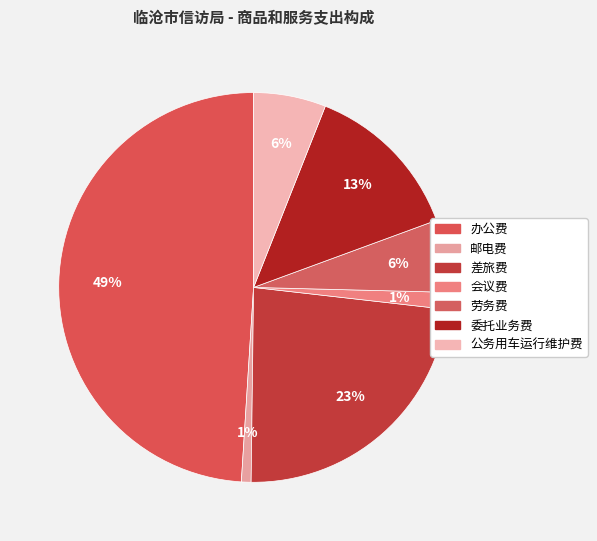

Rank the categories by value from lowest to highest.

邮电费, 会议费, 劳务费, 公务用车运行维护费, 委托业务费, 差旅费, 办公费